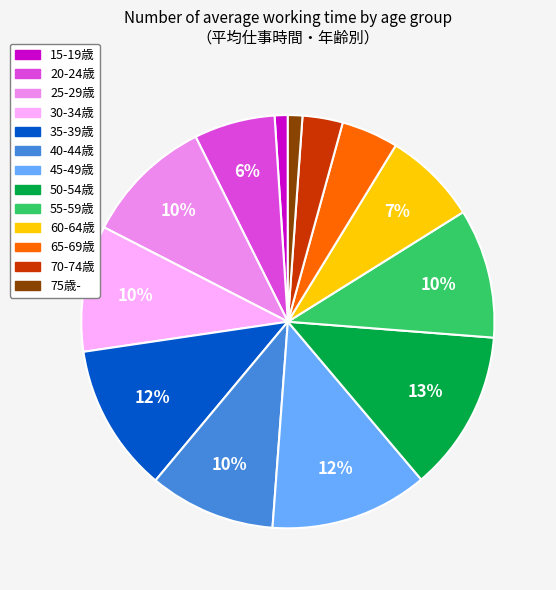

Is the sum of 35-39歳 and 65-69歳 greater than half?

No